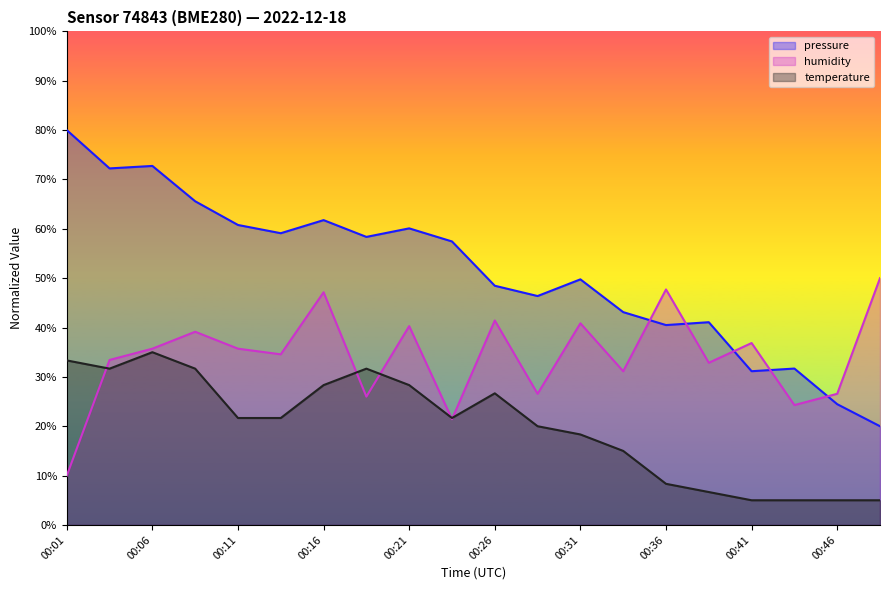

Does the chart display data point markers on the line(s)?

No